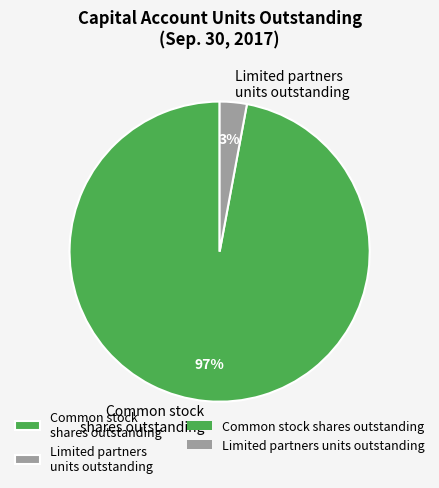

What percentage is the Limited partners units outstanding slice, to the nearest percent?

3%